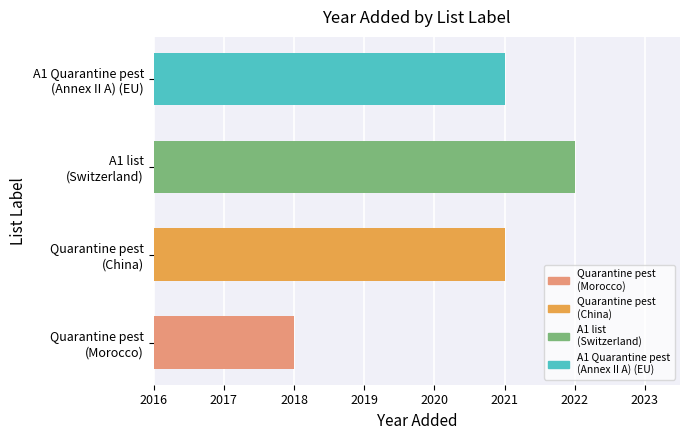

The value at Quarantine pest (Morocco) is 3198. True or false?

False